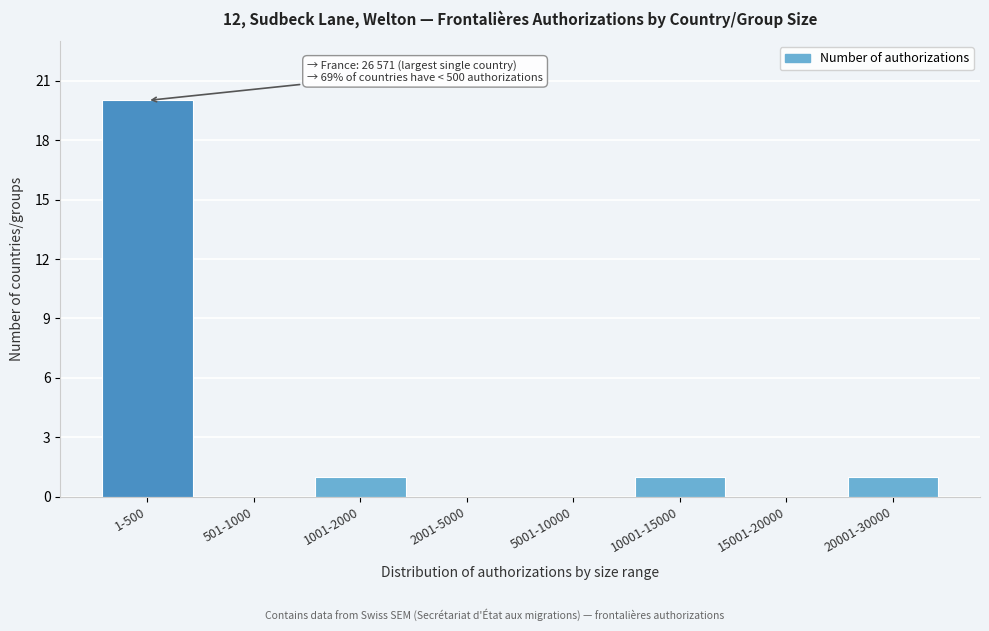

Reading left to right, what are all the values shown in this chart?

1-500=20	501-1000=0	1001-2000=1	2001-5000=0	5001-10000=0	10001-15000=1	15001-20000=0	20001-30000=1